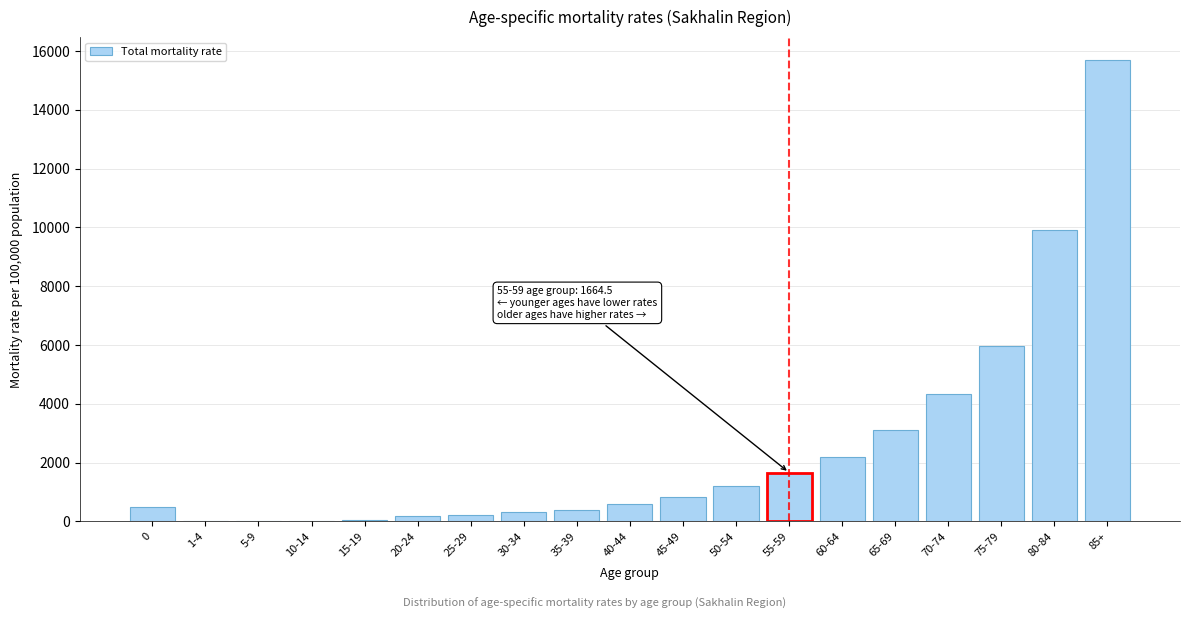

What is the sum of all values?

47251.0